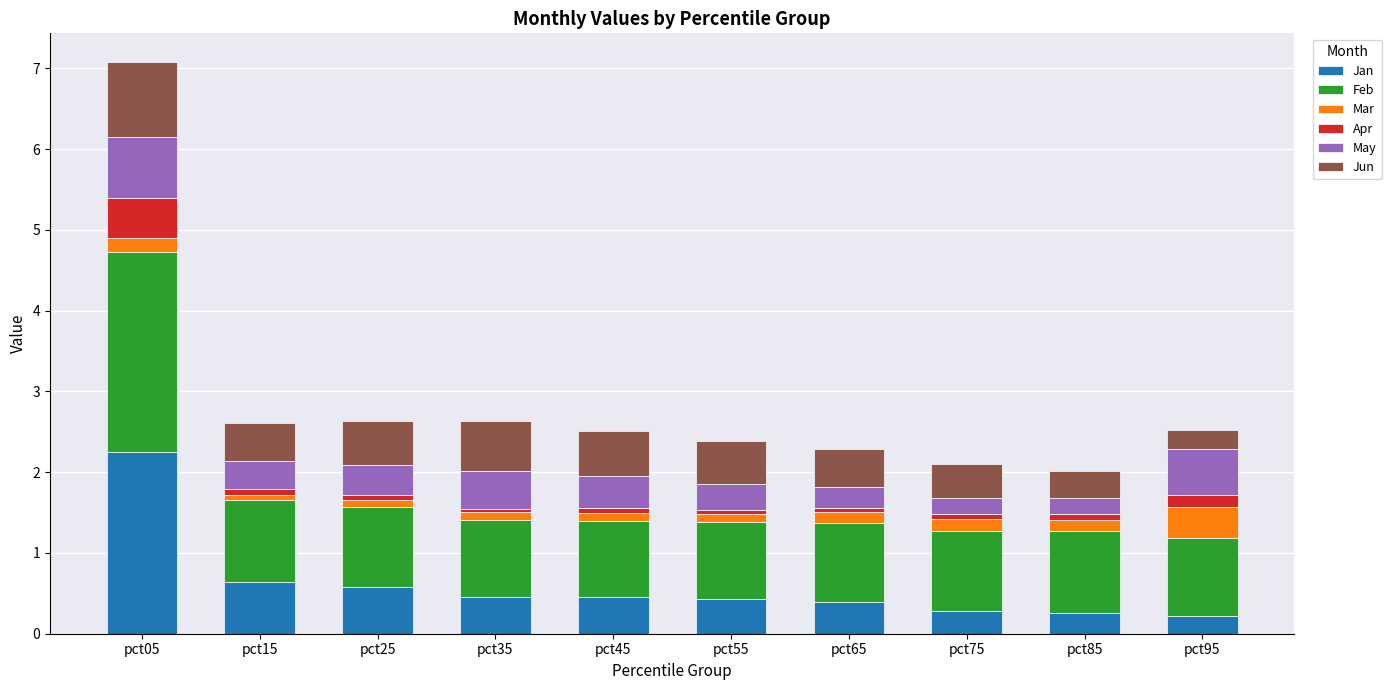

At which category is the sum across all series the highest?

pct05